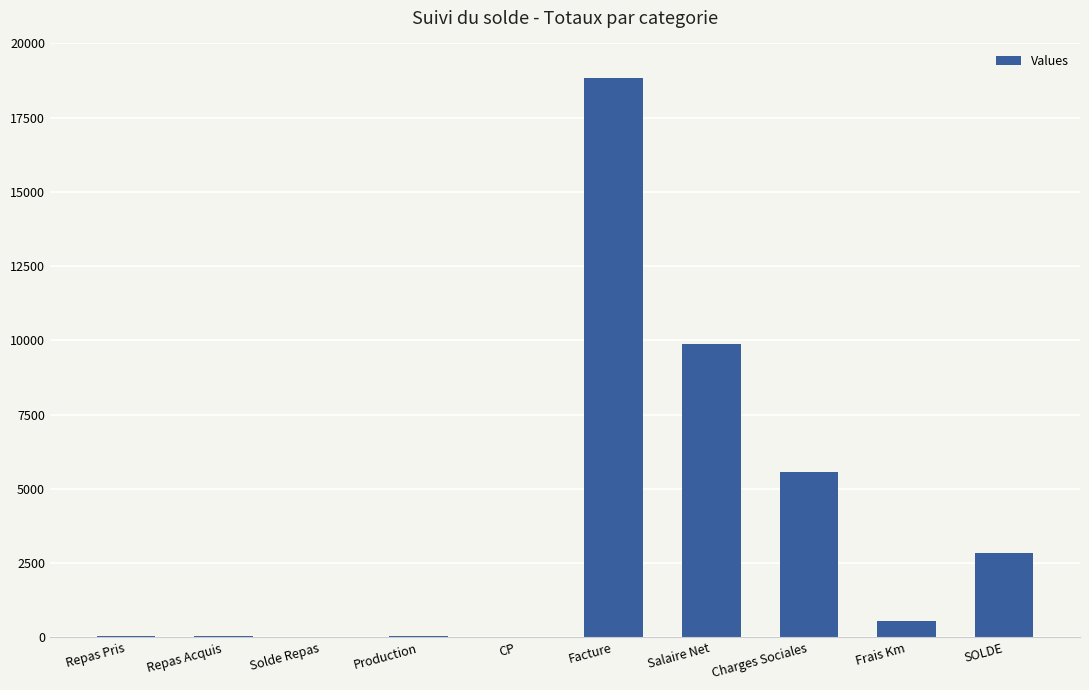

What is the sum of the values at Charges Sociales and Salaire Net?

15454.7